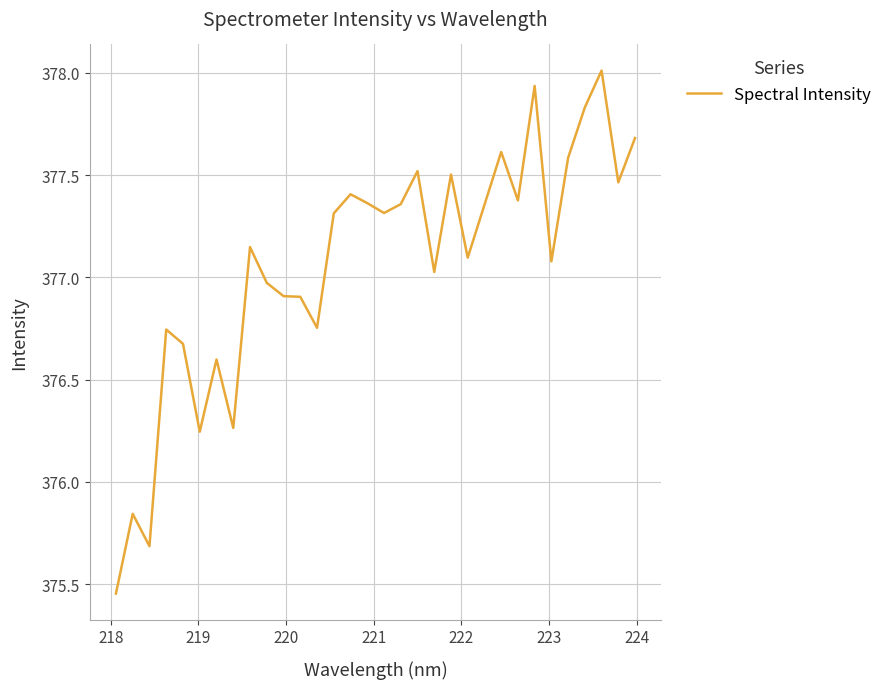

What is the difference between the maximum and minimum values?

2.6